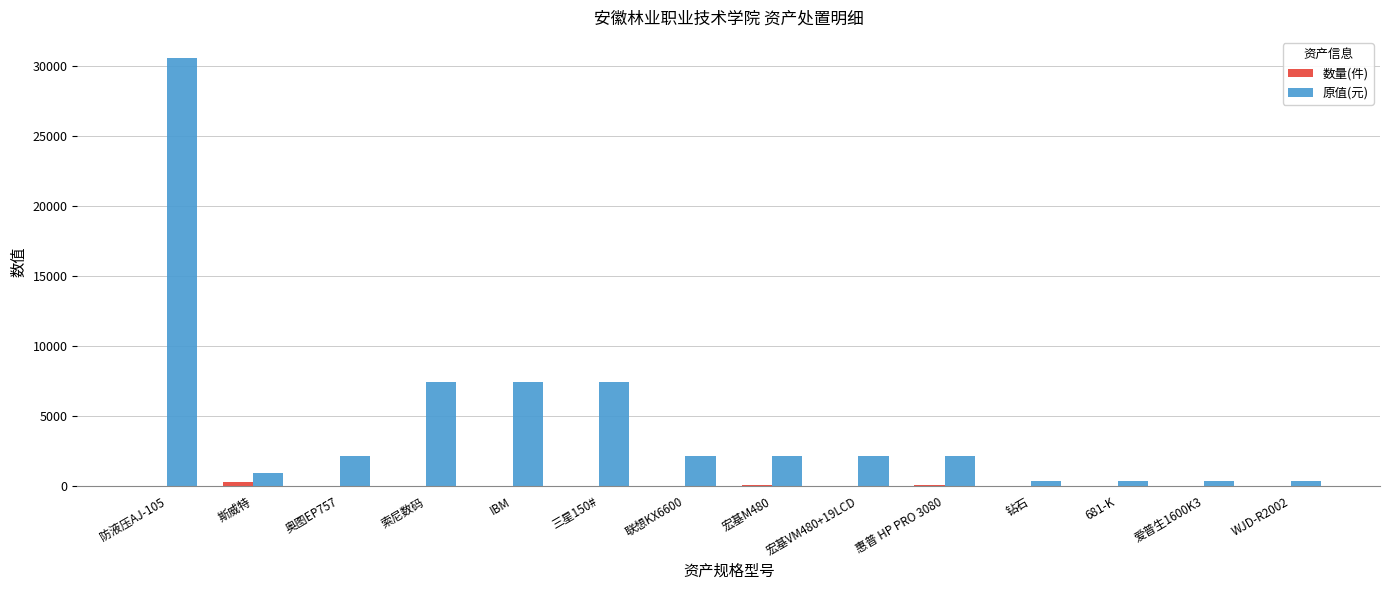

What is the sum of all 原值(元) values?

65609